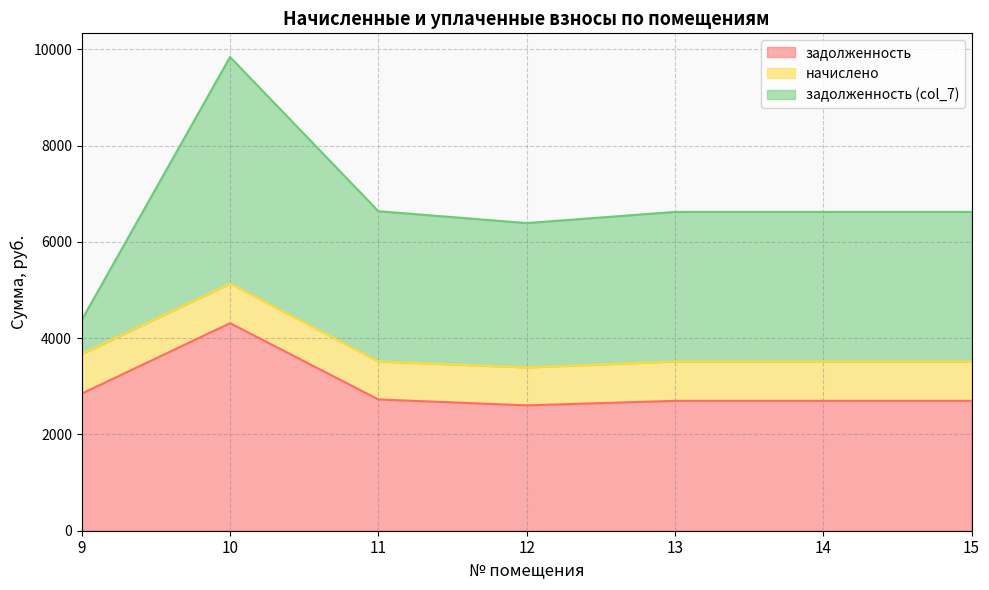

Count the number of data series in this chart.

3